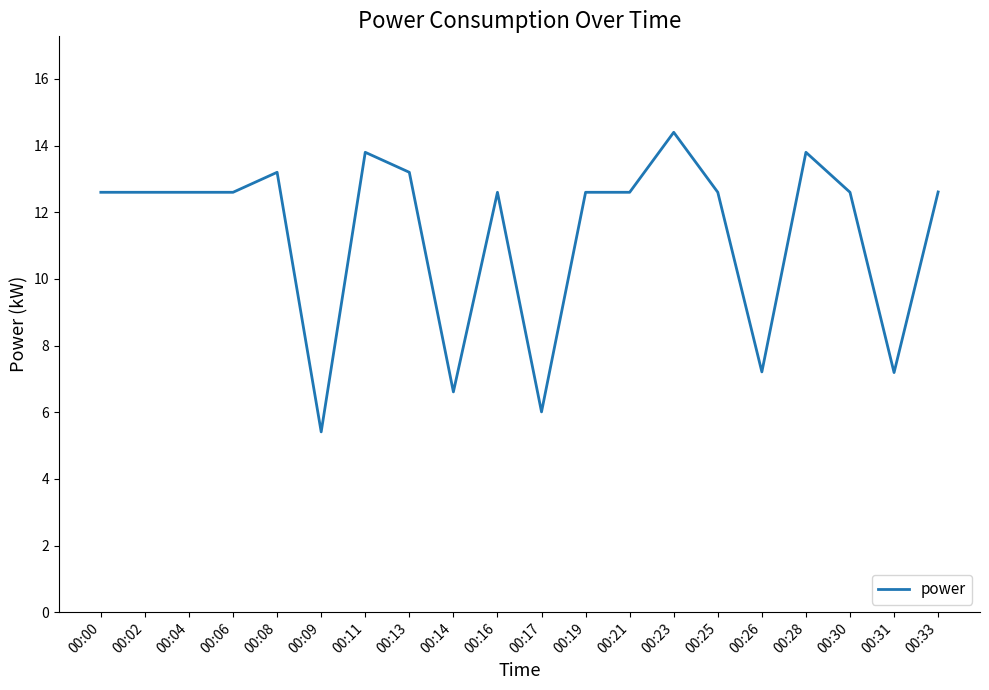

The value at 00:11 is 21.1. True or false?

False